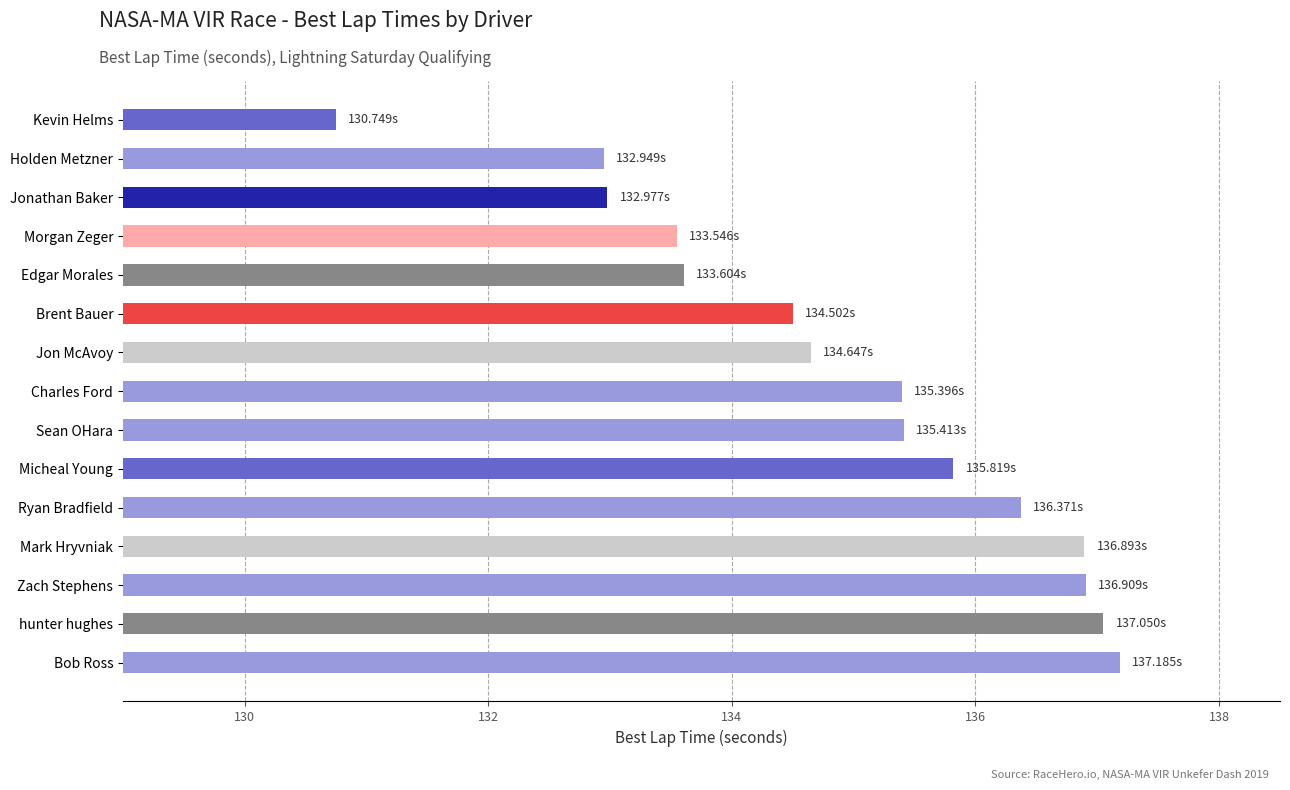

Are the bars grouped side by side (vs. stacked)?

No